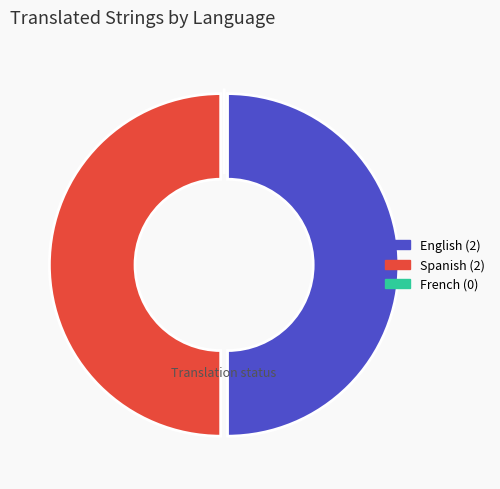

Combined, do English and Spanish account for over 50%?

Yes